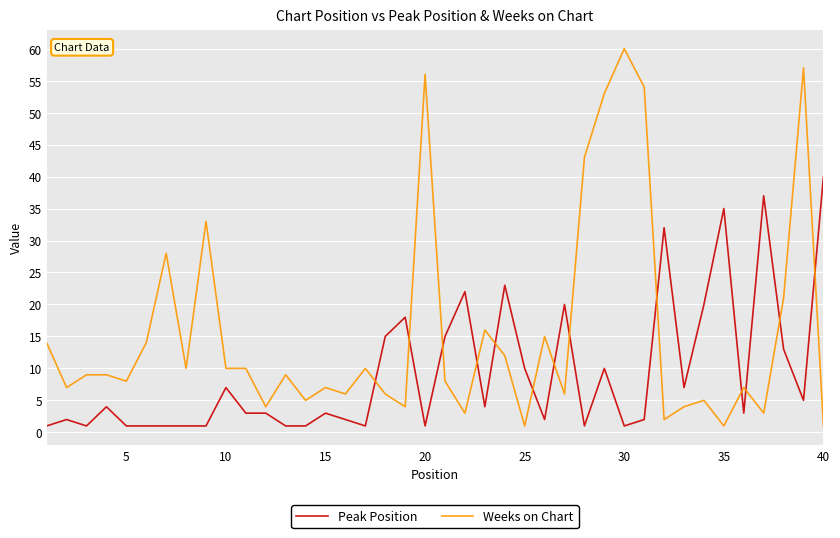

True or false: Peak Position and Weeks on Chart cross at least once.

True